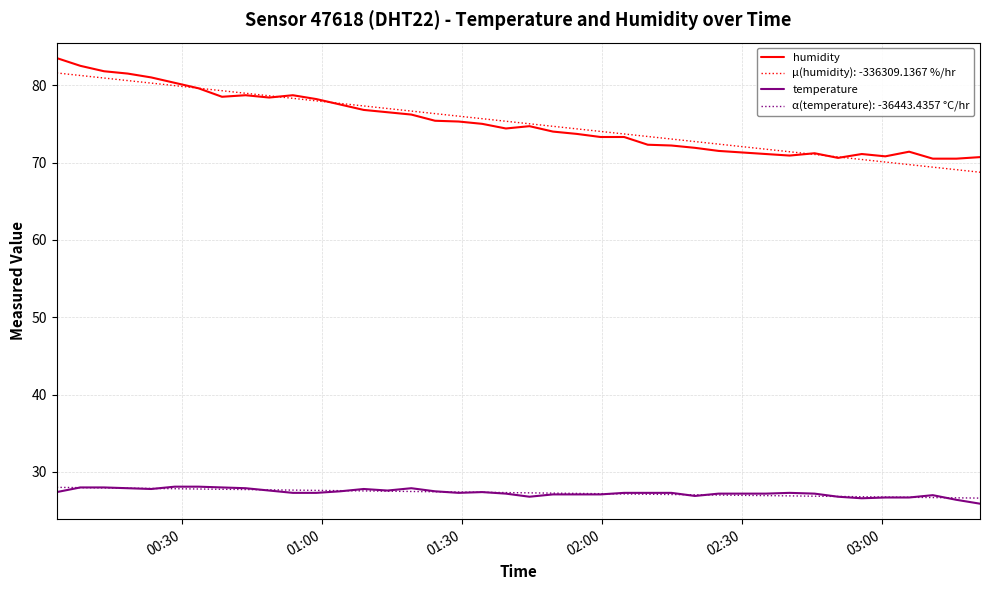

What is the smallest value displayed?

25.9